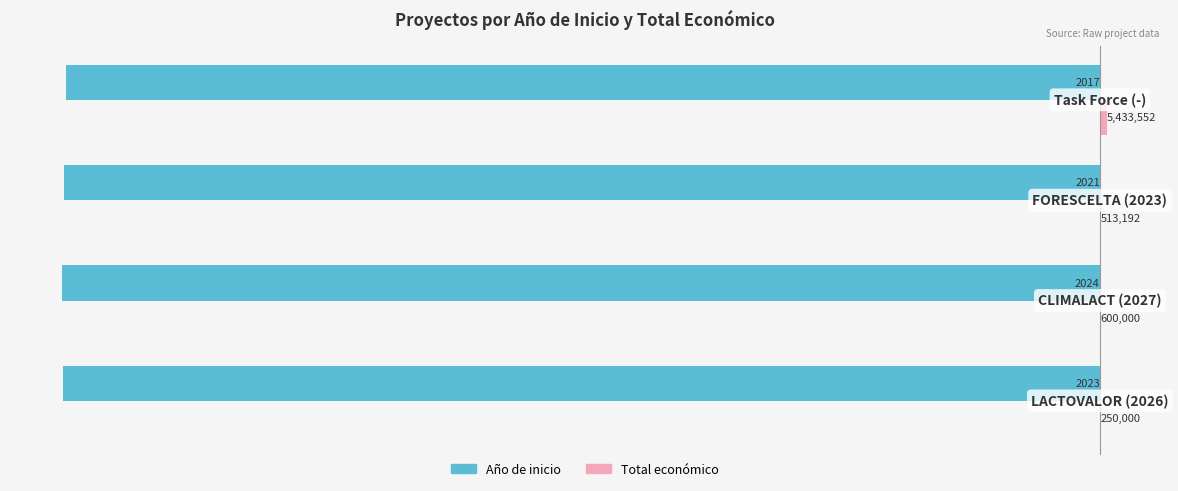

Which series has the widest spread of values?

Total económico